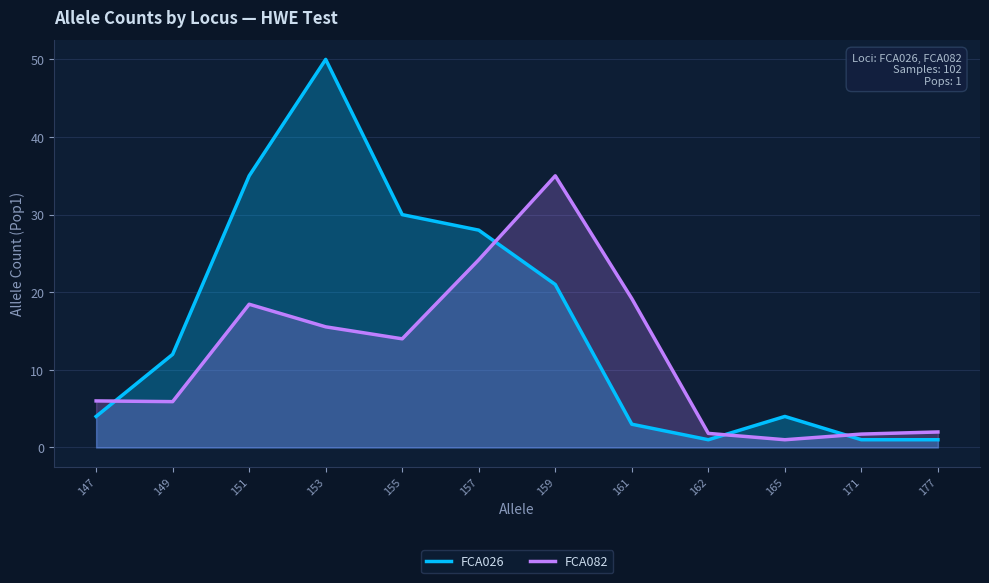

What is the sum of all FCA026 values?

190.0